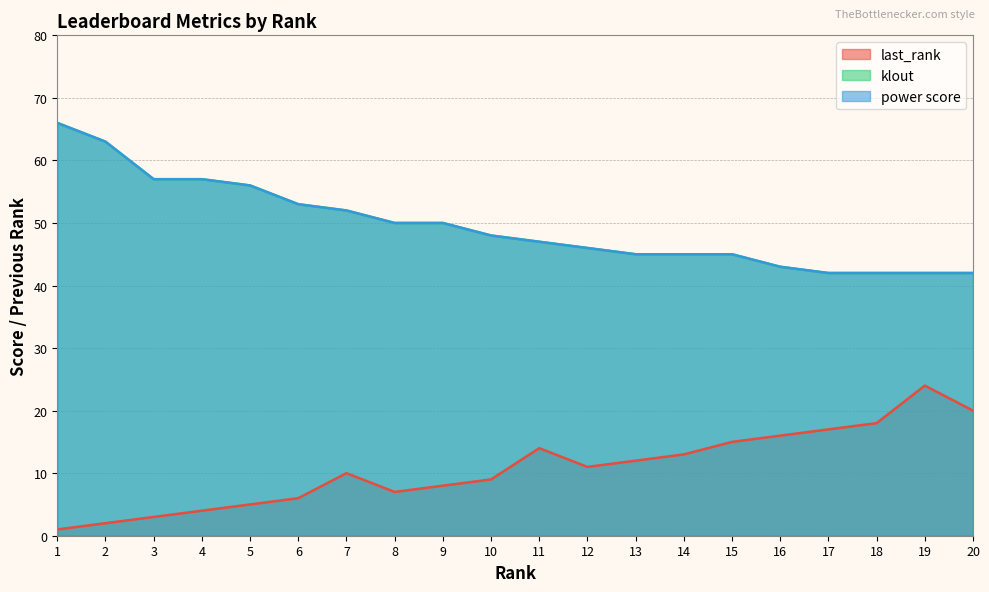

Rank the series at 3 from lowest to highest value.

last_rank, klout, power score